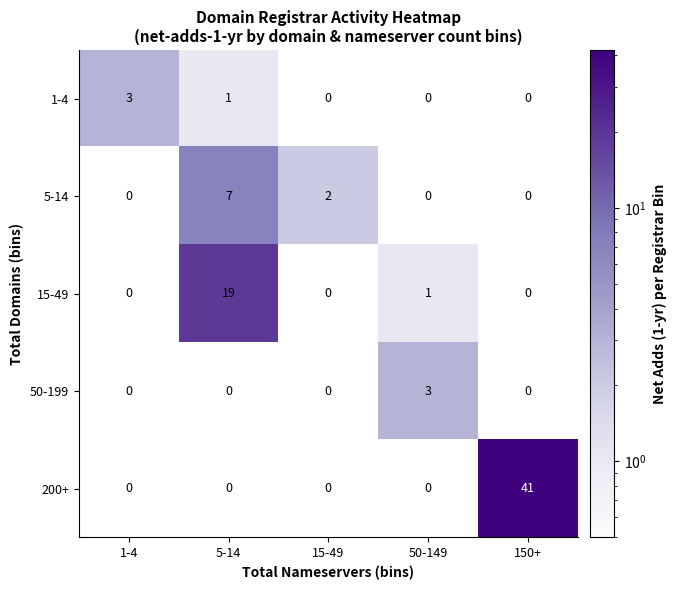

What is the highest value of the 5-14 series?

7